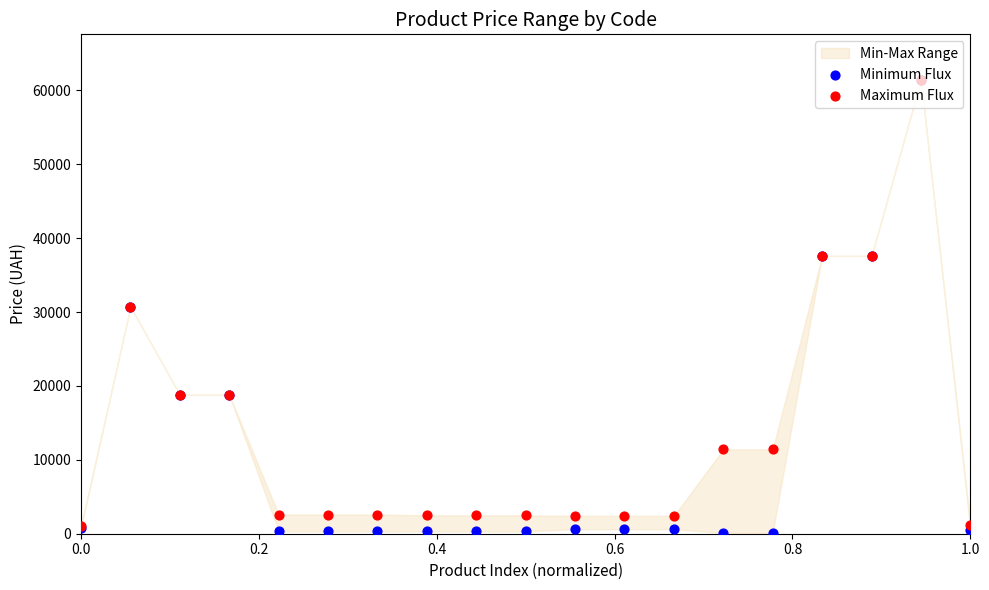

Which series reaches the minimum Y coordinate?

Minimum Flux